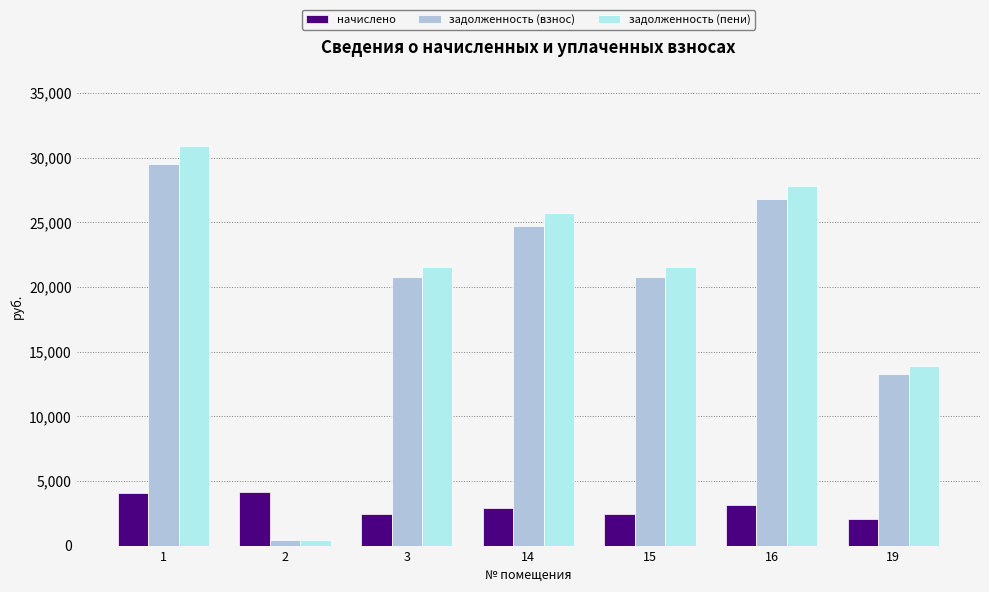

Are the bars horizontal?

No